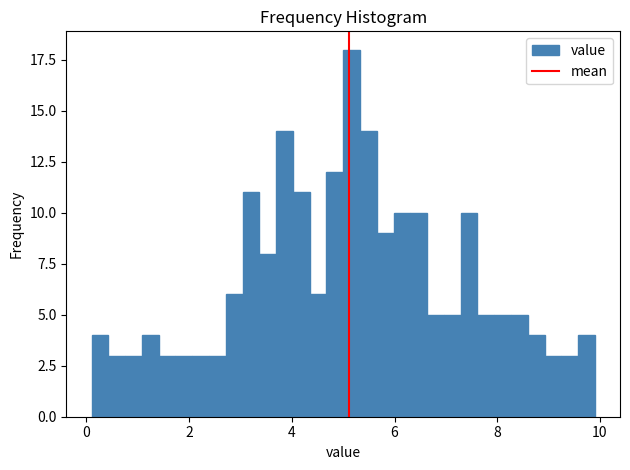

Around what value on the x-axis is the tallest bar? Give the approximate position of its centre, as read against the axis.

5.2